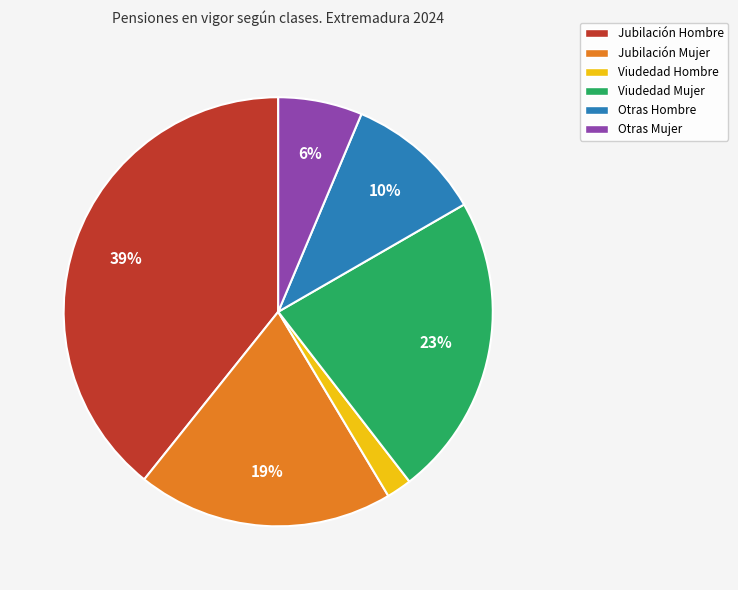

How many slices are in this pie chart?

6